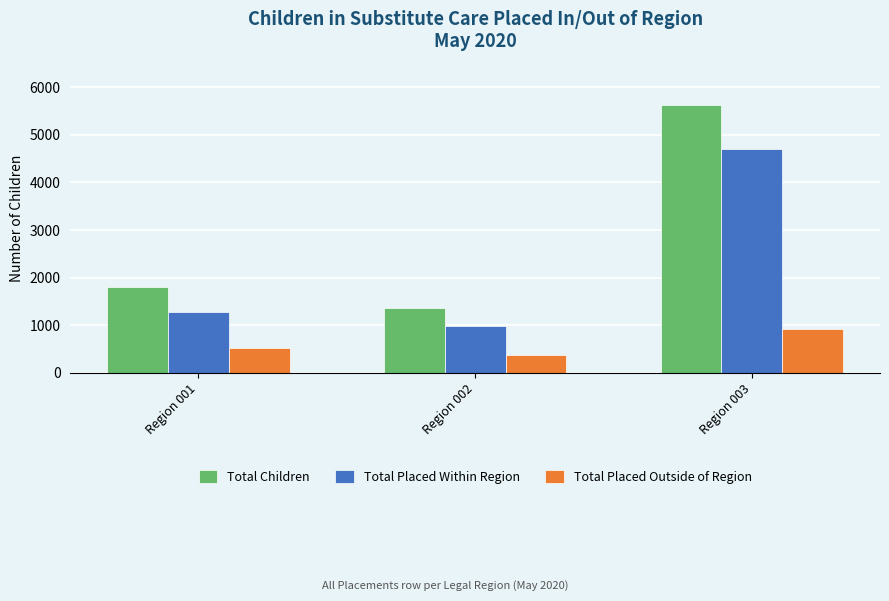

What is the value of the Total Placed Outside of Region bar at the 2nd from the left?

373